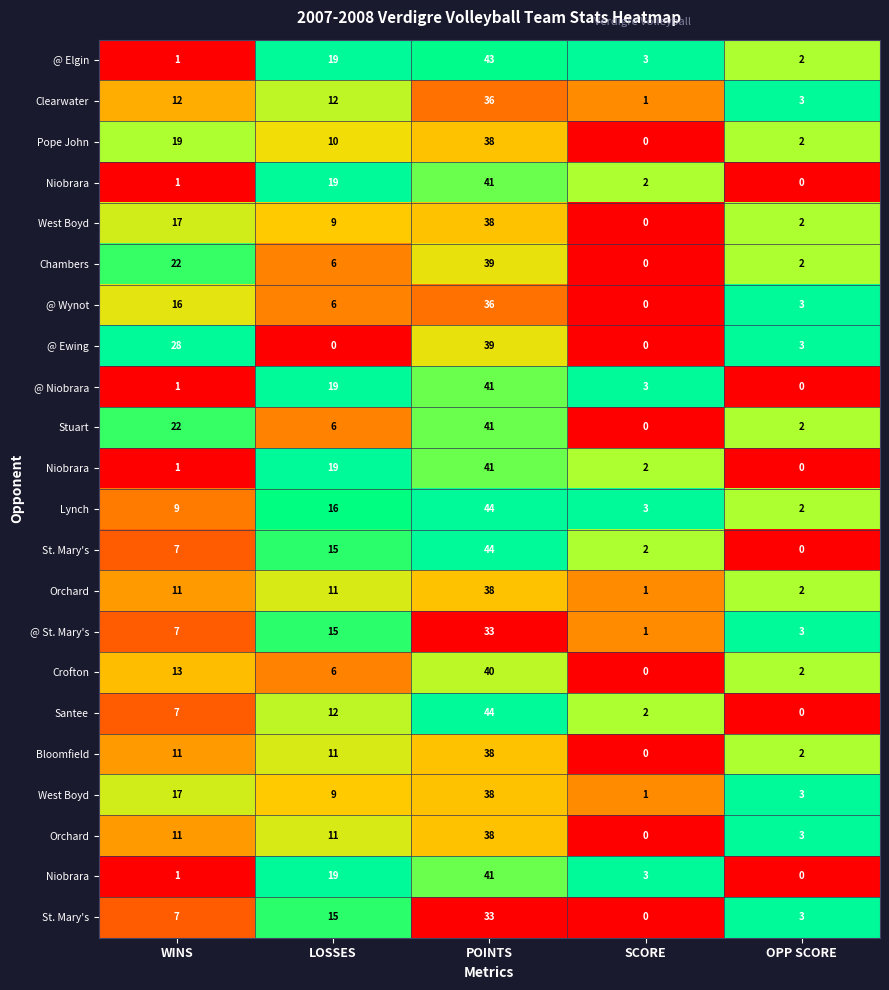

How many data points does each series have?

5